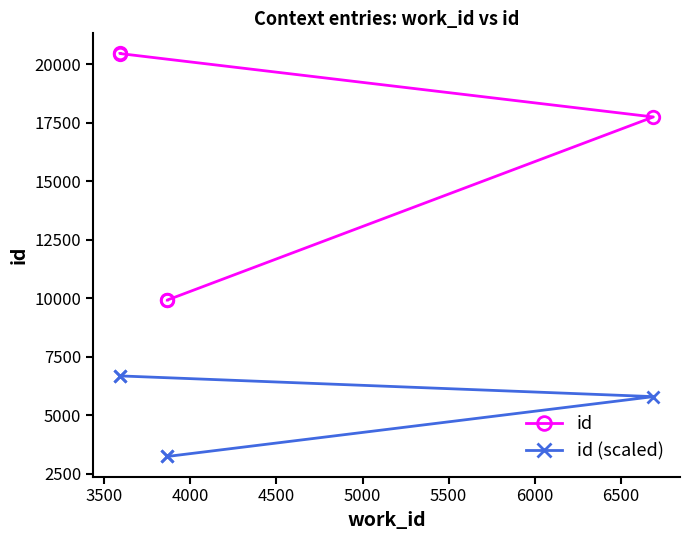

What are all the series names shown in the legend?

id, id (scaled)